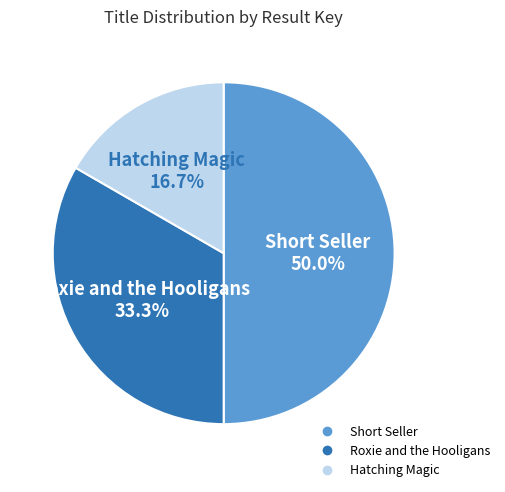

Does Hatching Magic represent more than half of the total?

No